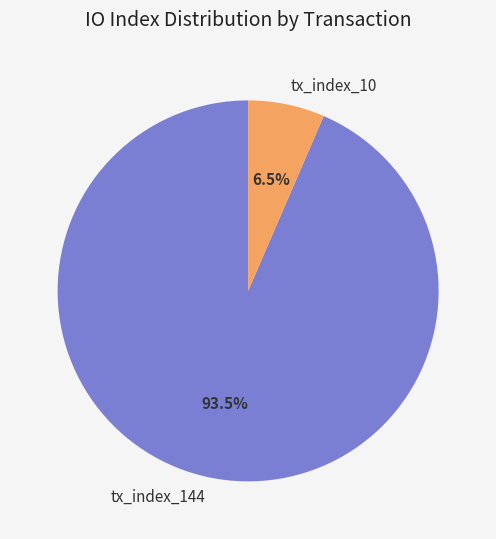

Between tx_index_10 and tx_index_144, which is larger?

tx_index_144